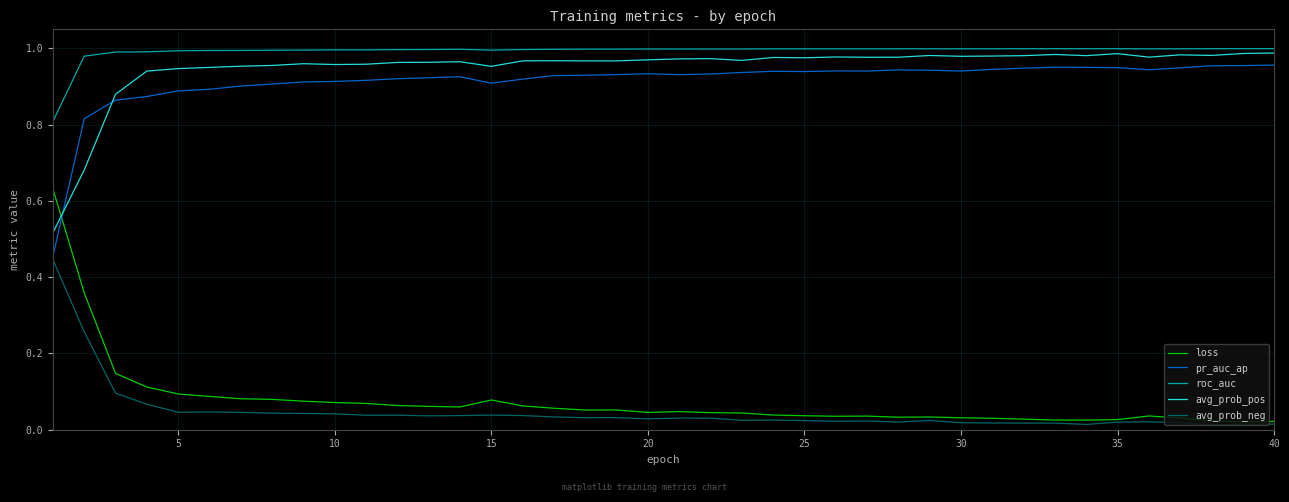

Which series has the largest range (max minus min)?

loss